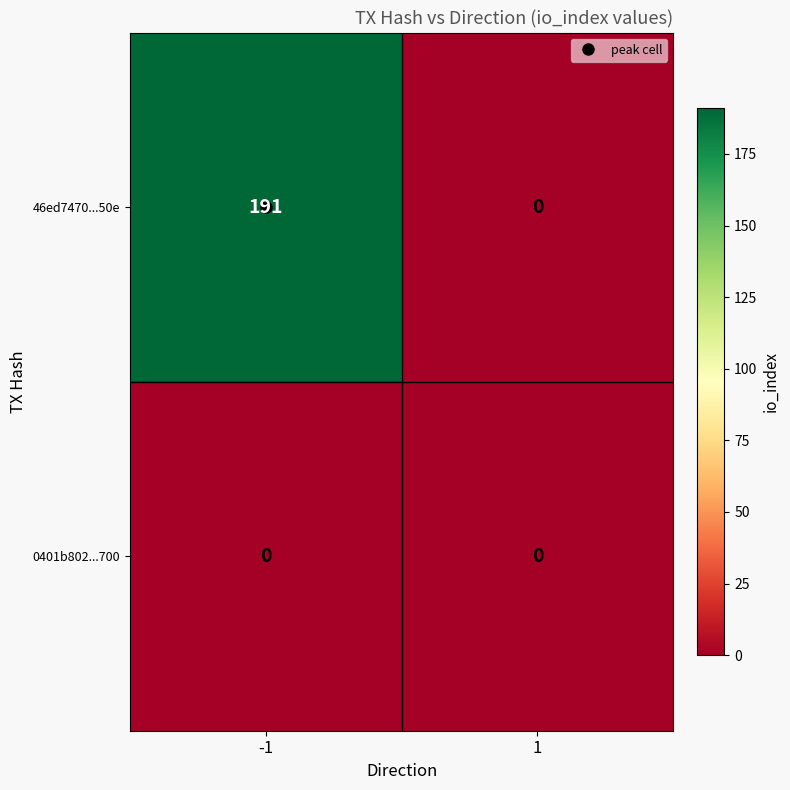

List the series in order of their peak value, highest first.

46ed7470...50e, 0401b802...700